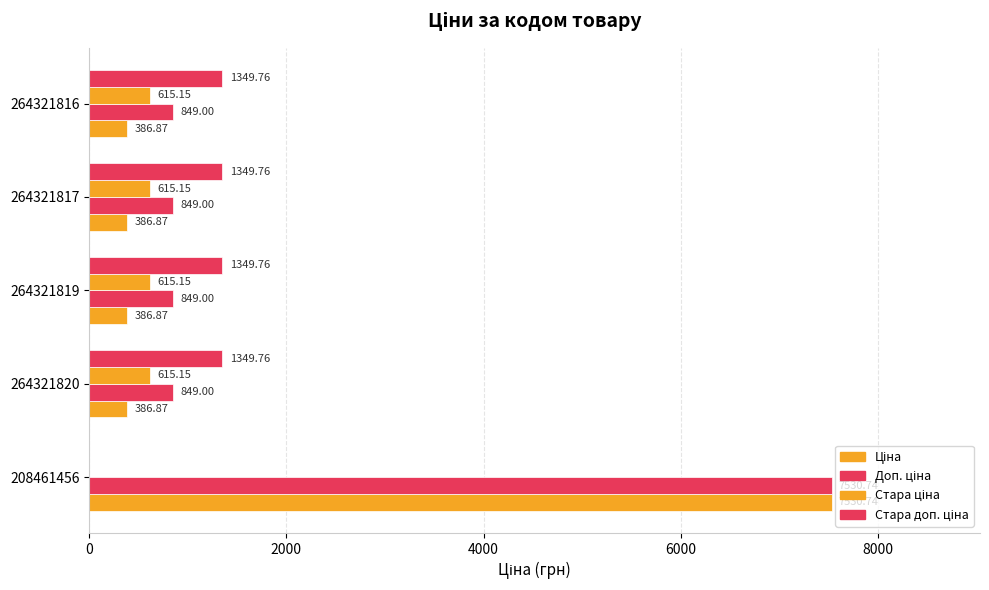

Which series has the widest spread of values?

Ціна